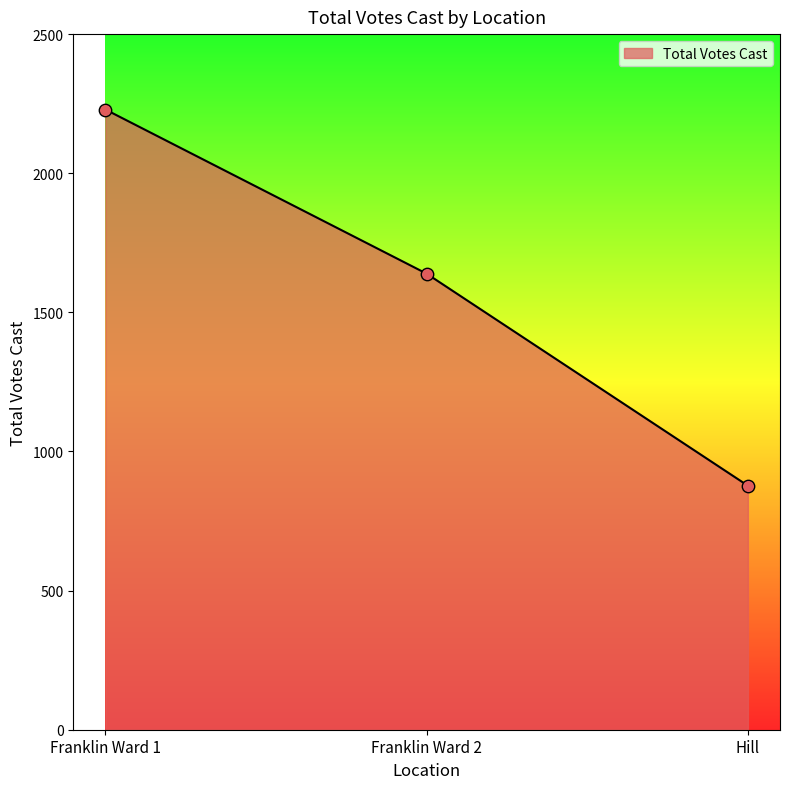

What is the change in value from Franklin Ward 1 to Hill?

-1352